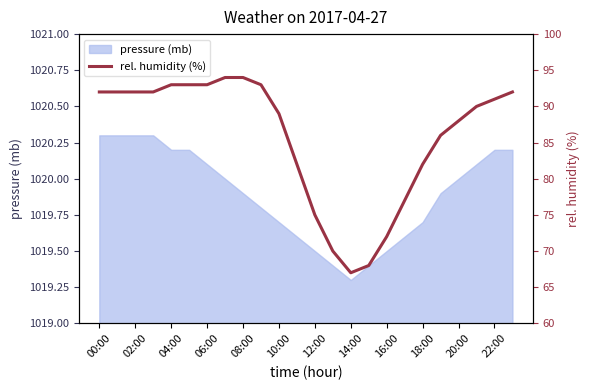

The value of pressure (mb) at 06:00 is 1020.1. True or false?

True